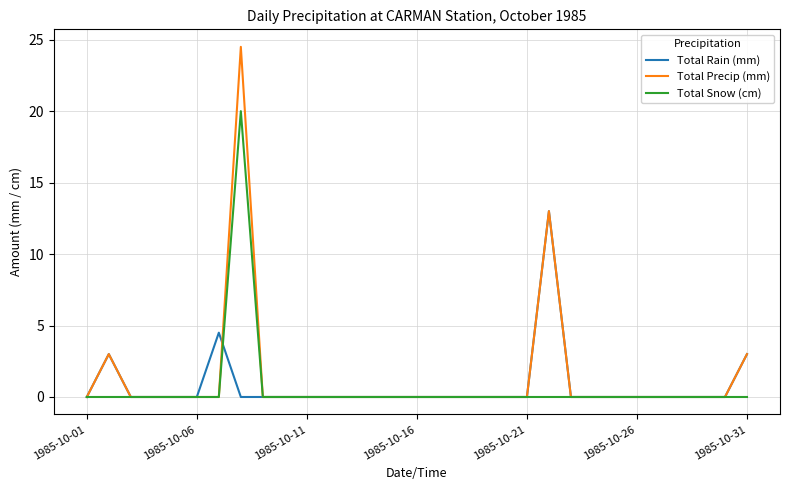

List the series in order of their peak value, lowest first.

Total Rain (mm), Total Snow (cm), Total Precip (mm)